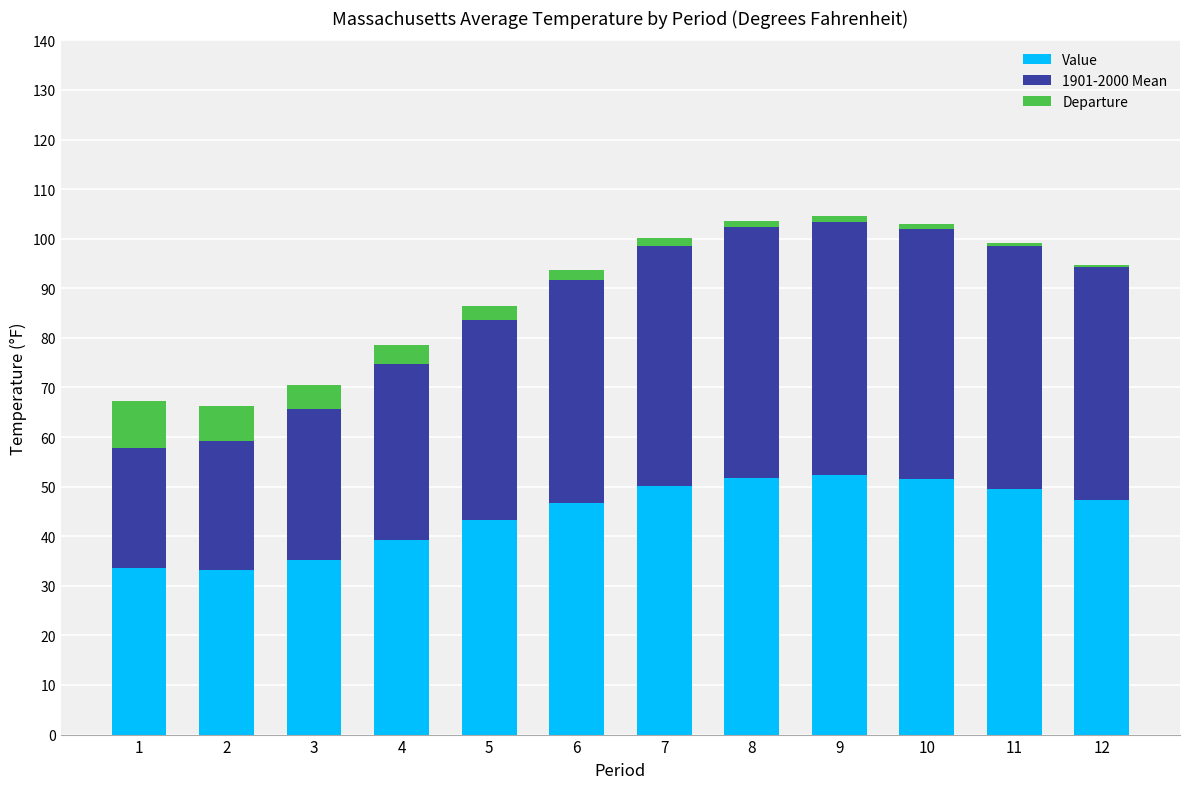

Count the number of data series in this chart.

3